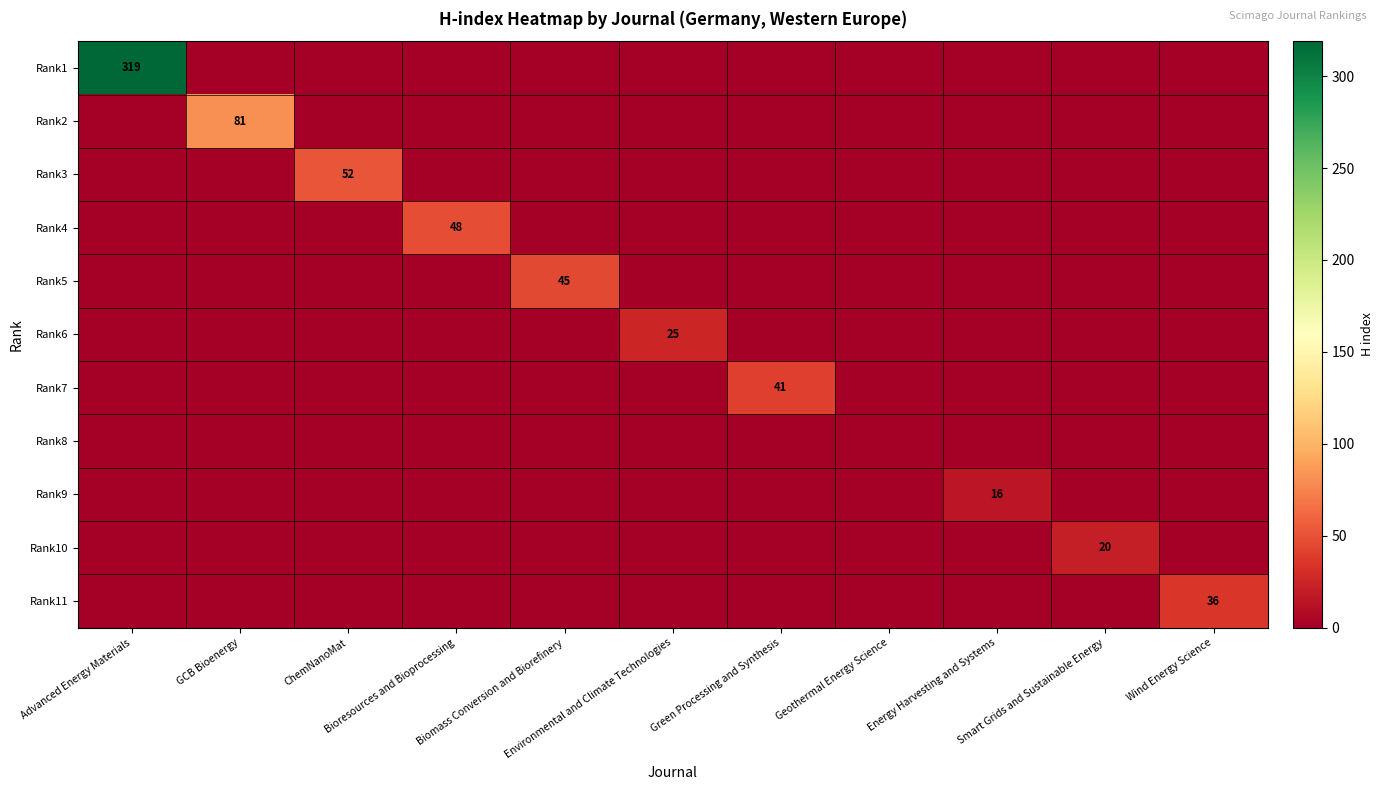

Count the number of data series in this chart.

11